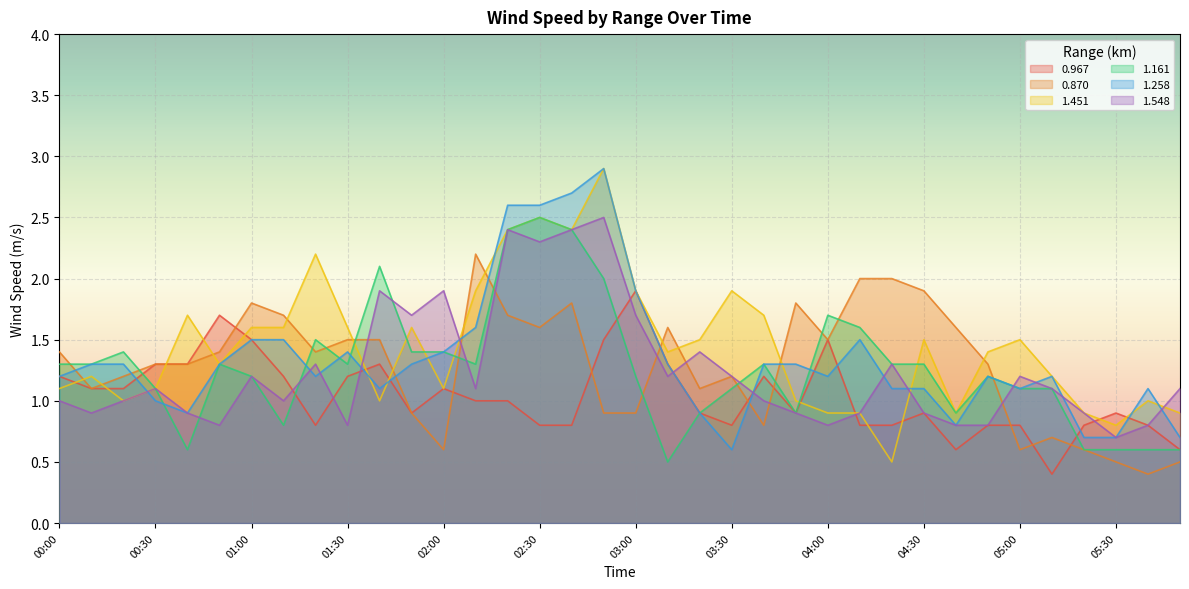

At which label is 1.258 closest to 1?

00:30